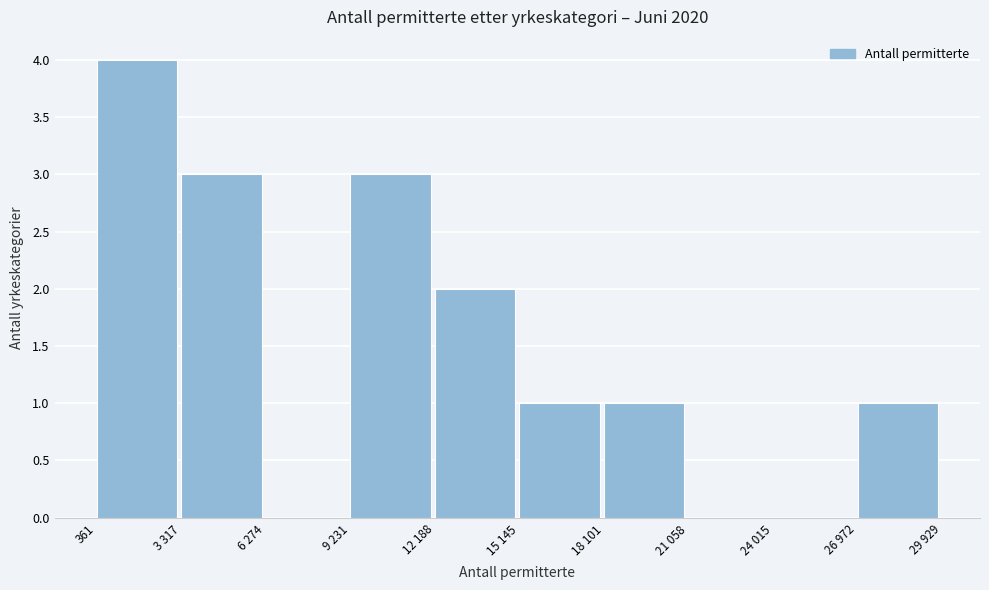

Reading left to right, transcribe all the data shown in this chart.

361=4	3 317=3	6 274=0	9 231=3	12 188=2	15 145=1	18 101=1	21 058=0	24 015=0	26 972=1